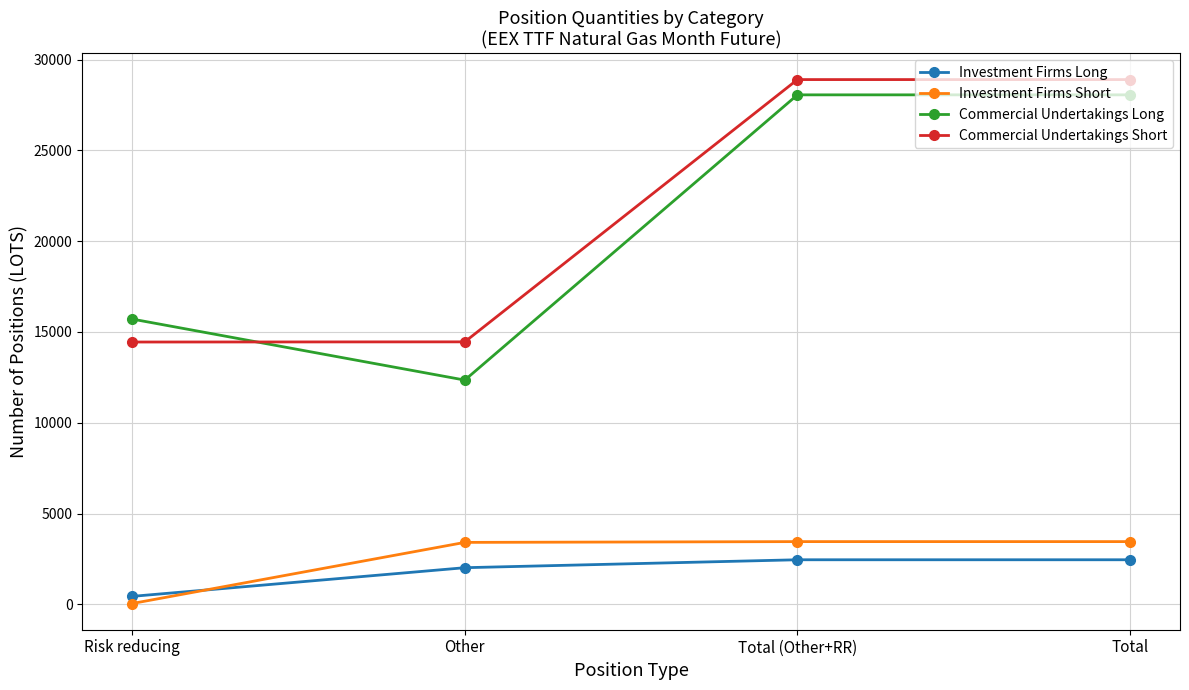

What is the average value of the Investment Firms Long series?

1839.8